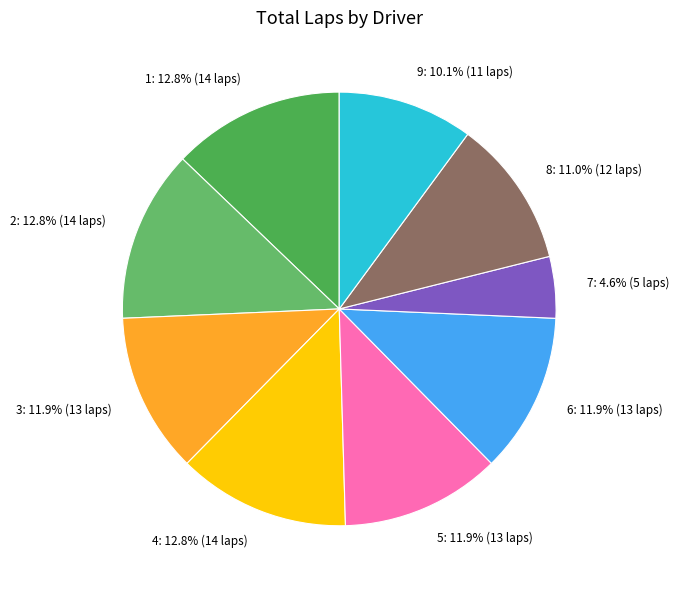

How many segments does this pie chart have?

9